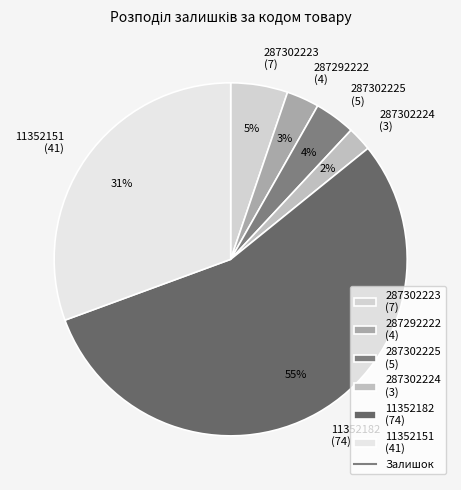

Is the sum of 11352182 (74) and 287302225 (5) greater than half?

Yes